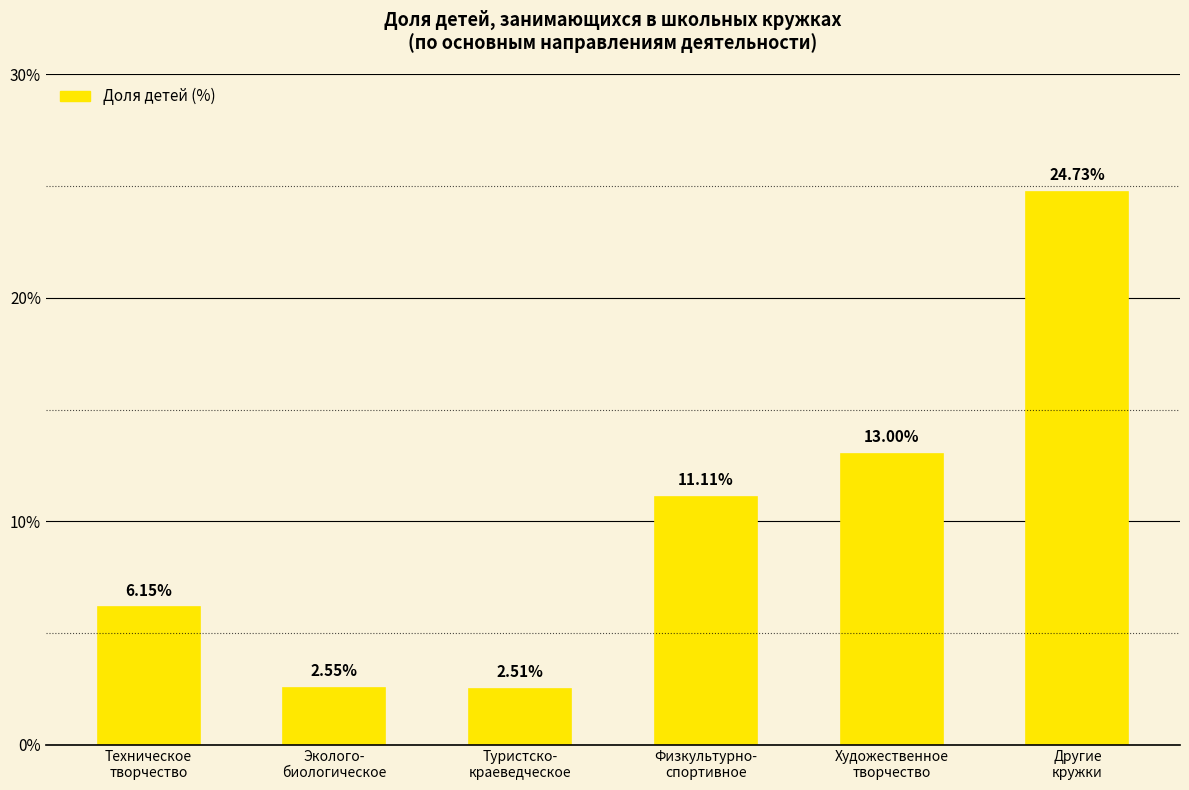

At which category does the chart reach its peak across all series?

Другие
кружки